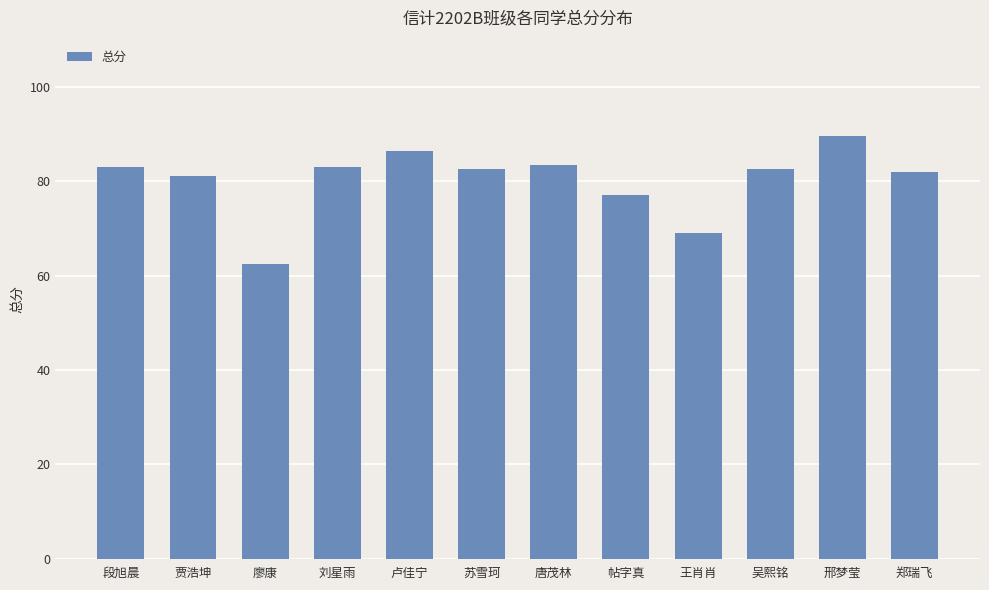

The chart shows a value of 83.5 at 唐茂林. True or false?

True